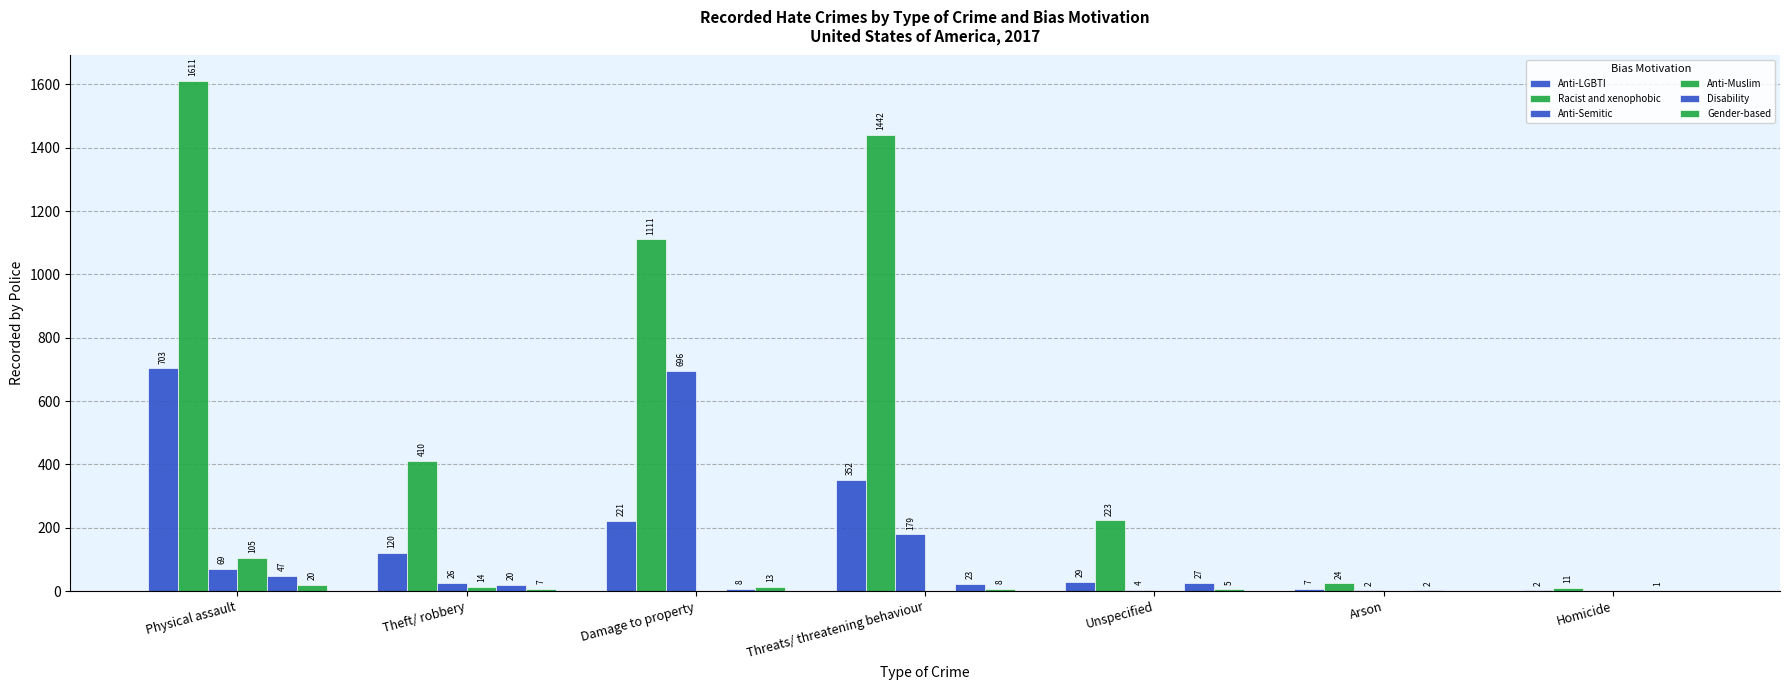

How many series are shown in this chart?

6